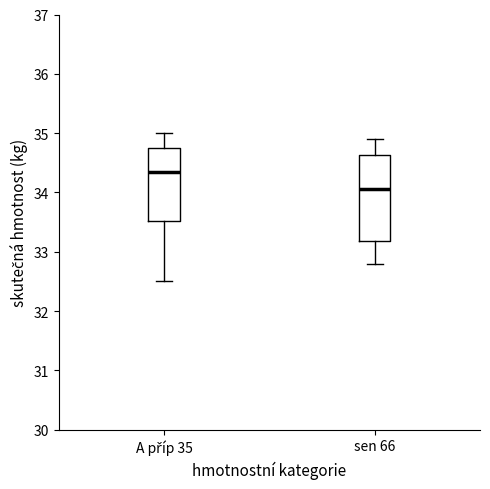

Which box's median line is the highest?

A příp 35